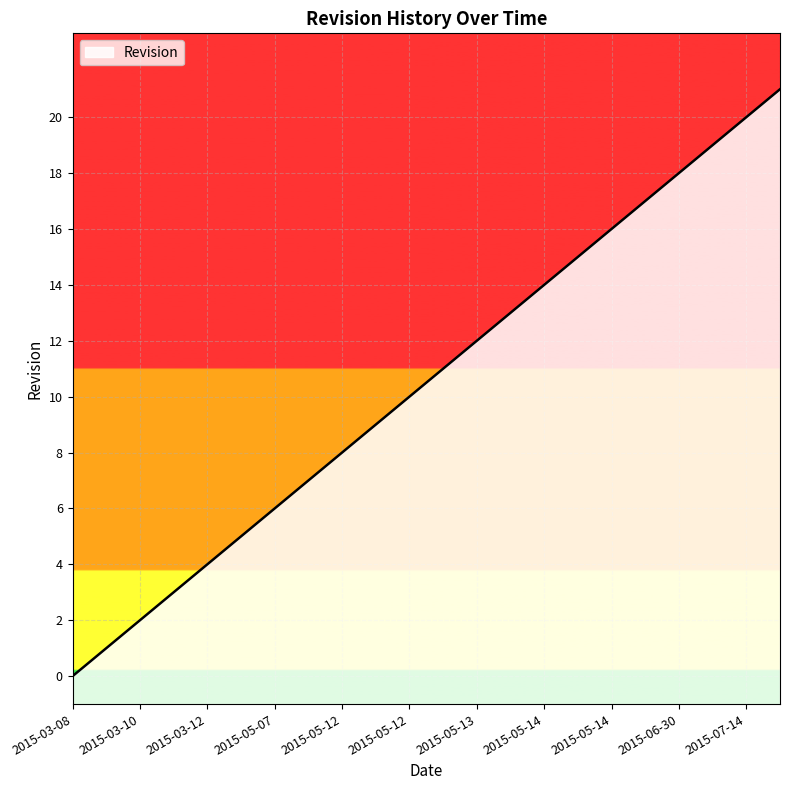

Which label corresponds to the largest value in the chart?

2015-07-16